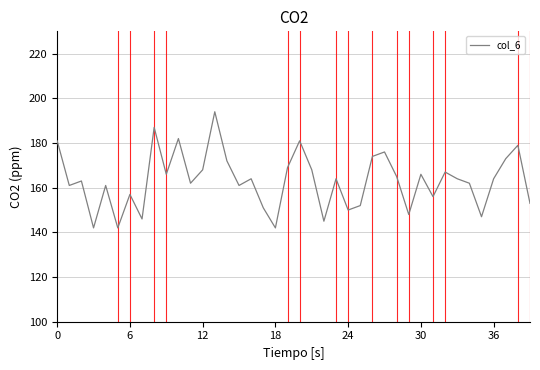

What is the smallest value displayed?

142